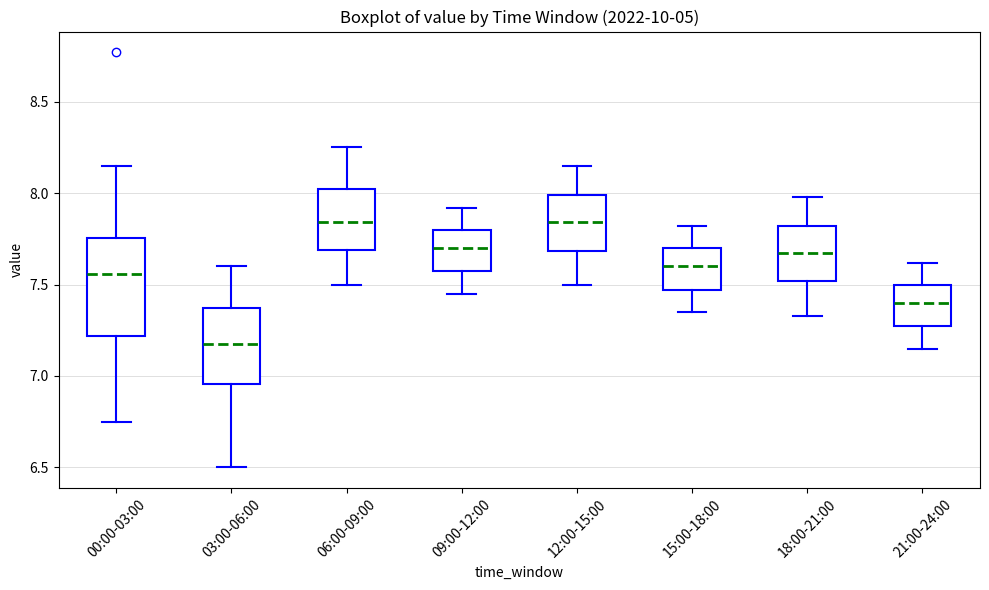

Where is the upper edge of the box for 00:00-03:00 on the y-axis? The values are not printed on the chart, so give them approximately, as read against the axis.

7.75